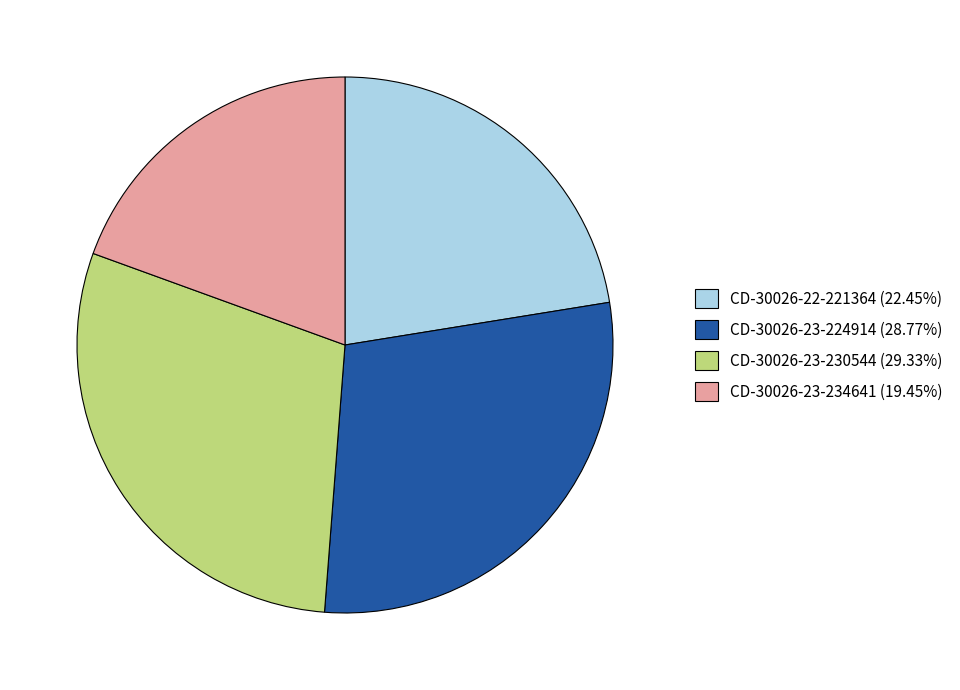

Count the number of slices in the pie.

4